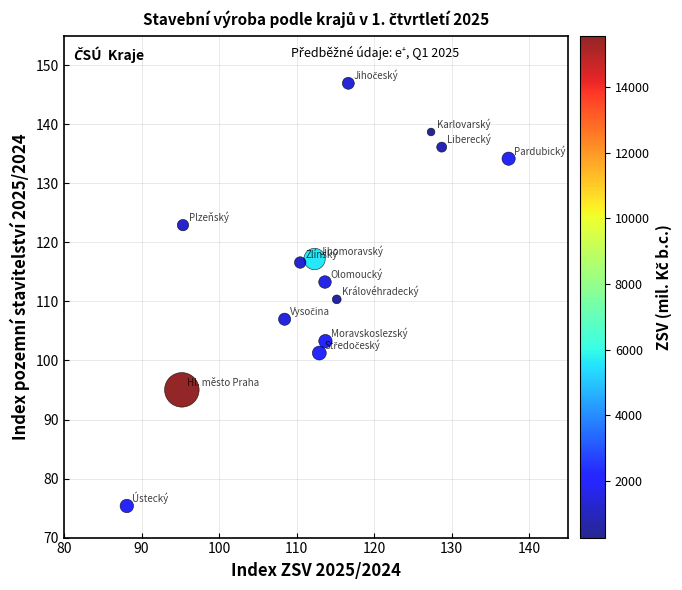

What is the range of X values (max minus min)?

49.3